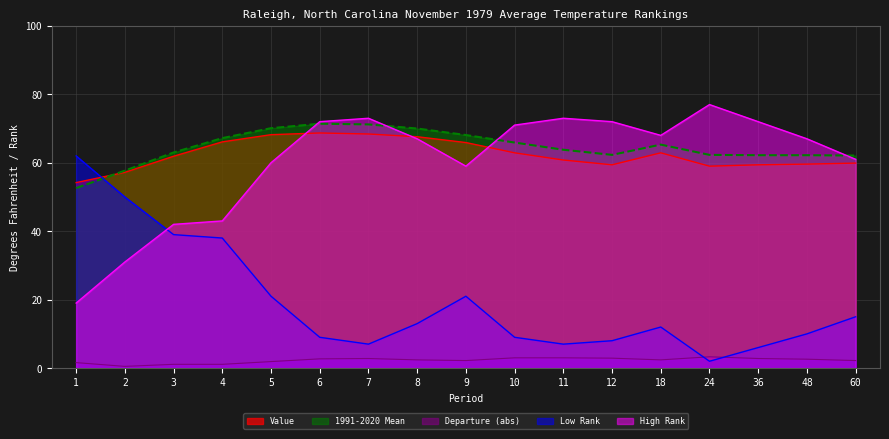

Does the chart have visible grid lines?

Yes